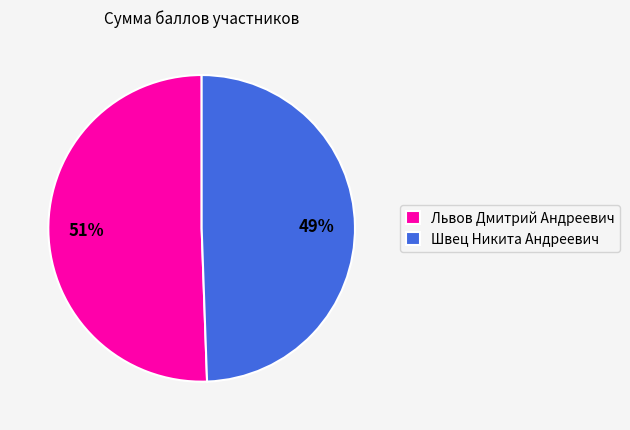

Is there a majority slice in this chart?

Yes